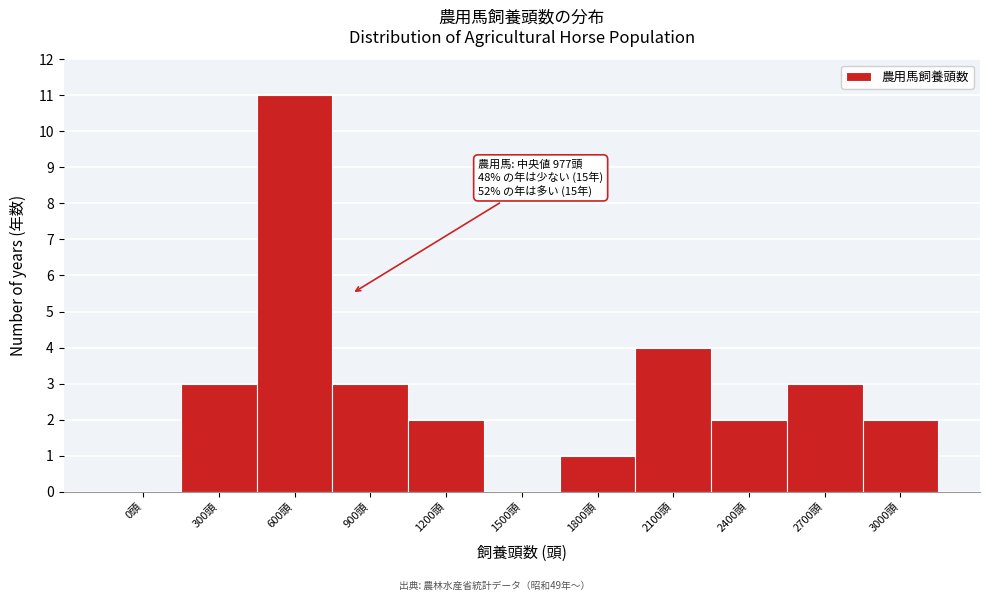

Reading left to right, extract all data points from this chart.

0頭=0	300頭=3	600頭=11	900頭=3	1200頭=2	1500頭=0	1800頭=1	2100頭=4	2400頭=2	2700頭=3	3000頭=2